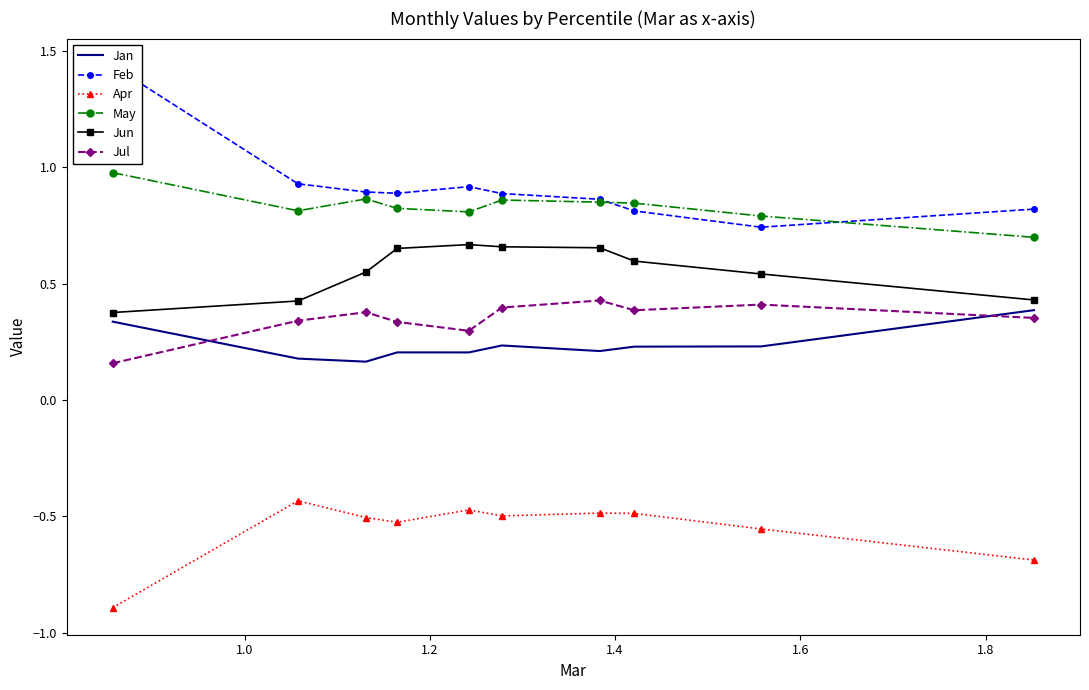

What is the difference between the maximum and minimum values in the Feb series?

0.7